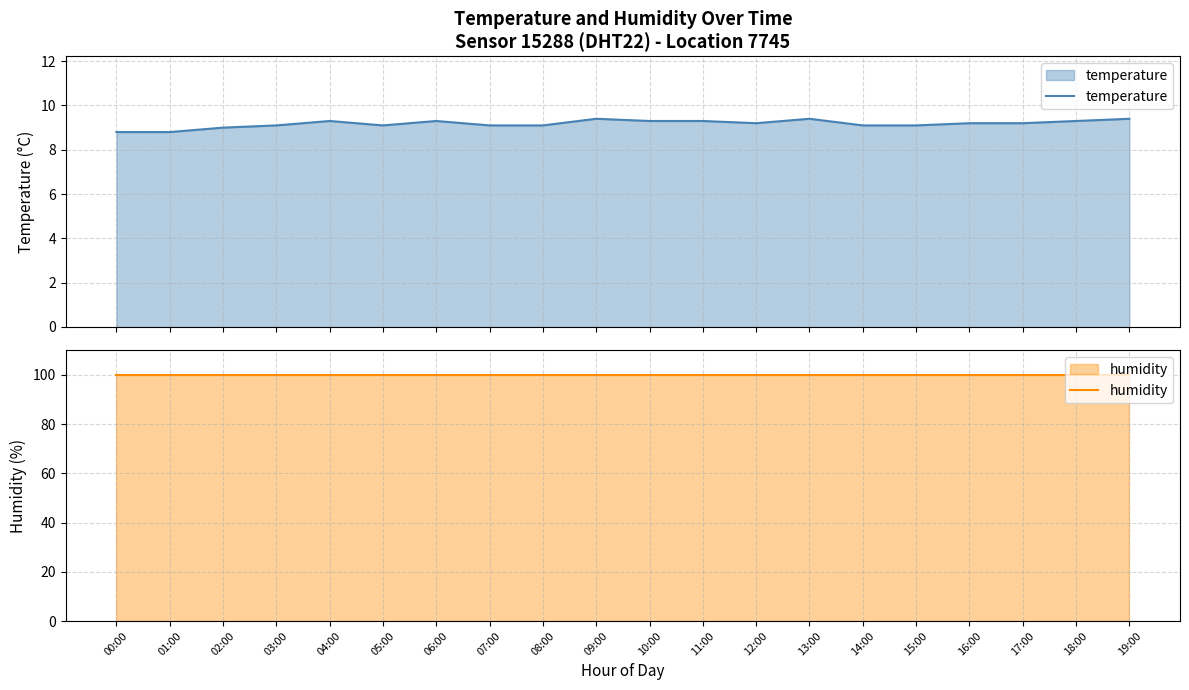

What are all the series names shown in the legend?

temperature, humidity